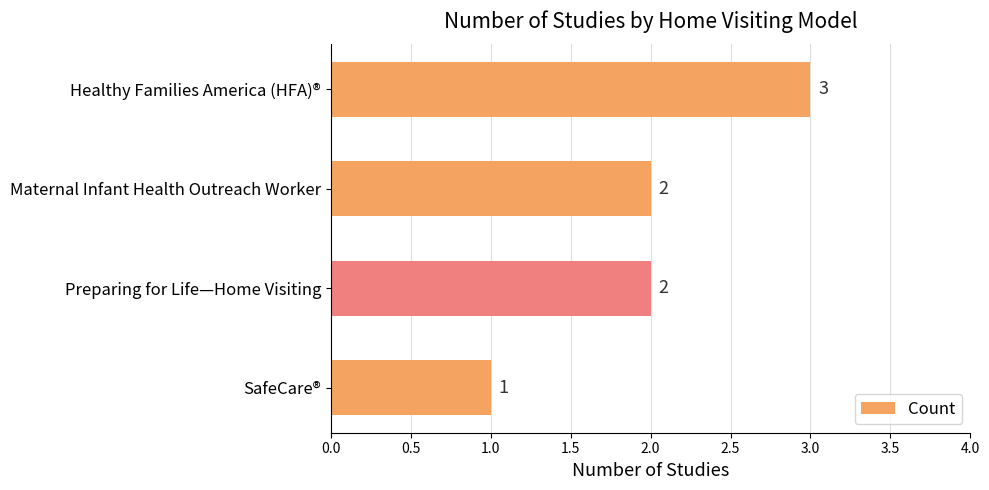

What is the label of the 1st bar from the bottom?

SafeCare®